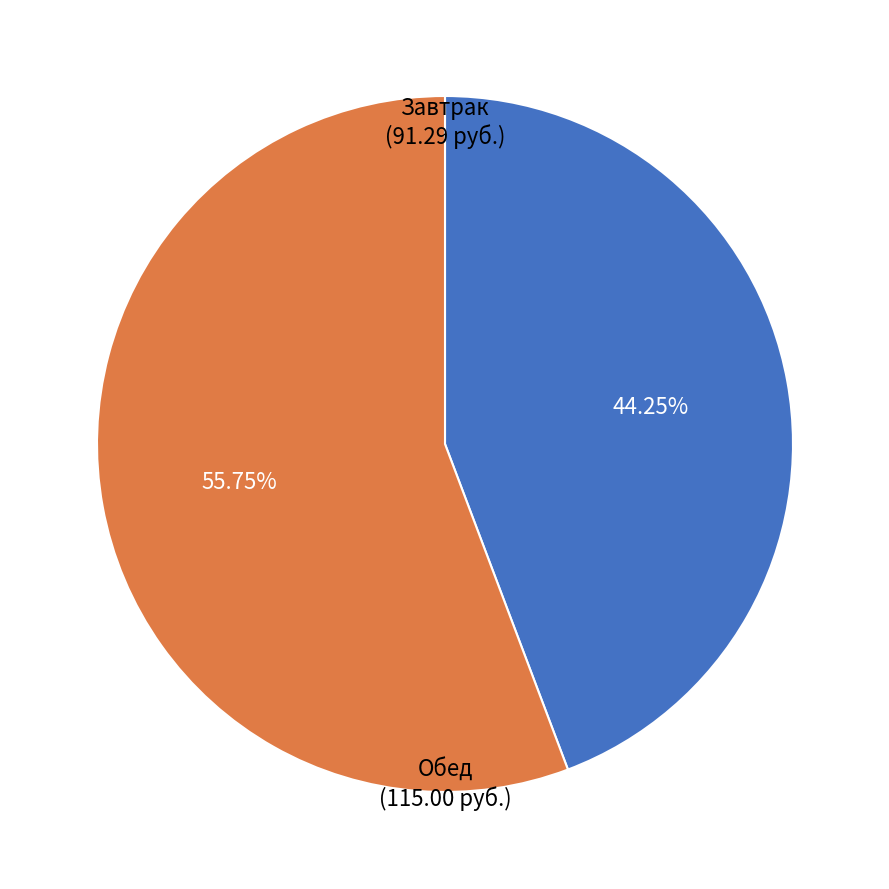

Which has a higher value, Завтрак or Обед?

Обед